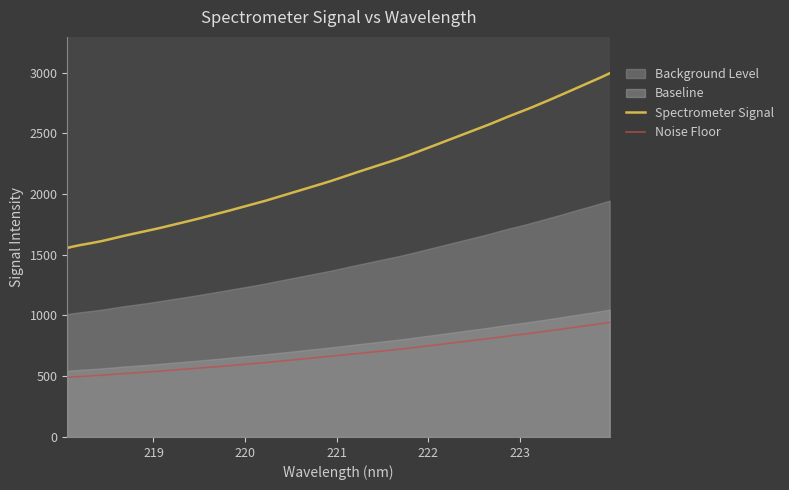

Is it true that the value at 219.3979 is 2814.4?

False